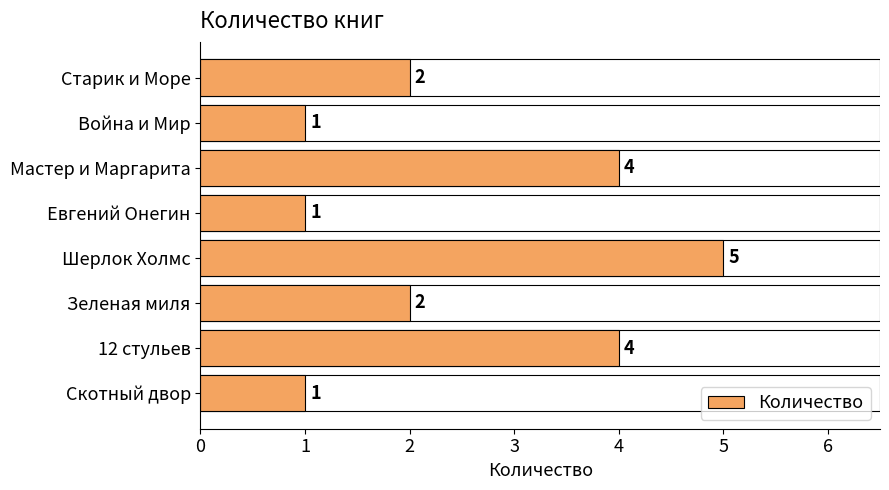

What is the label of the 4th bar from the top?

Евгений Онегин